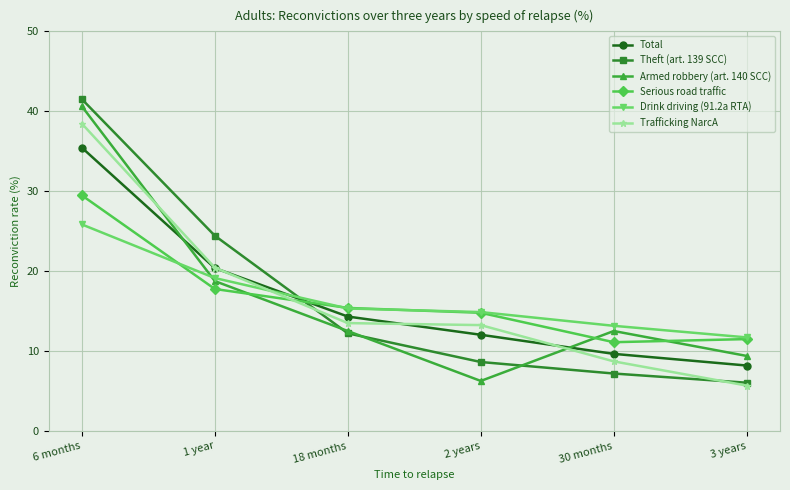

Between 30 months and 3 years, which series saw the biggest shift?

Armed robbery (art. 140 SCC)